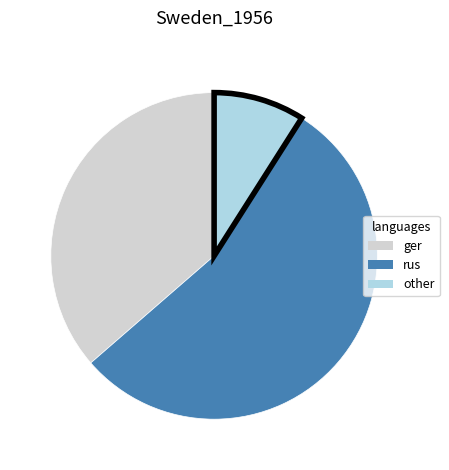

Is there a majority slice in this chart?

Yes